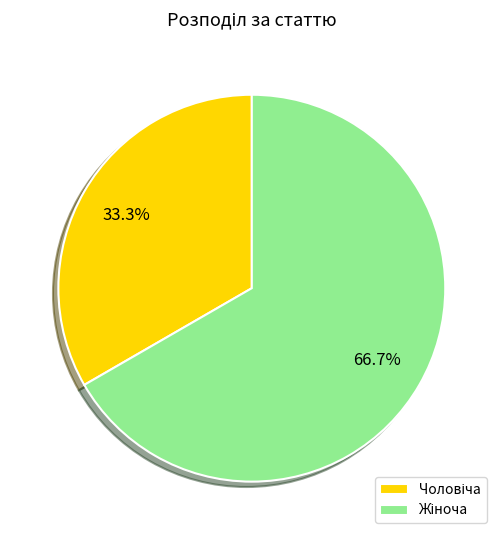

Is there a majority slice in this chart?

Yes